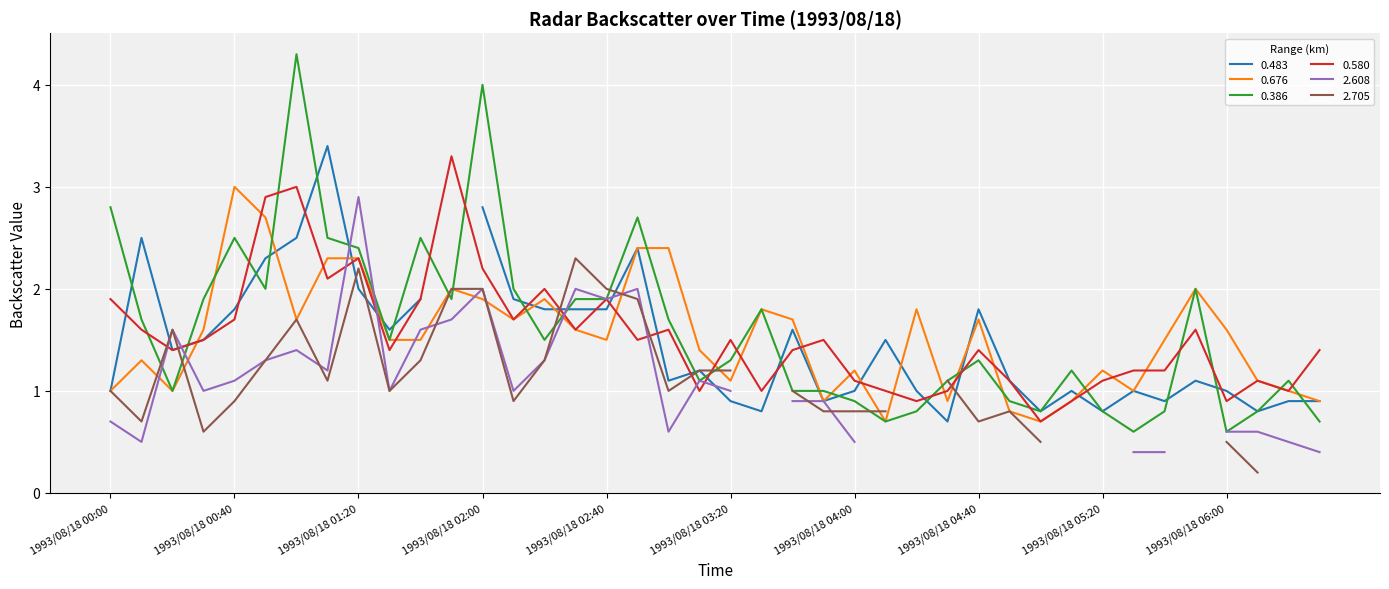

What is the lowest value of the 0.676 series?

0.7